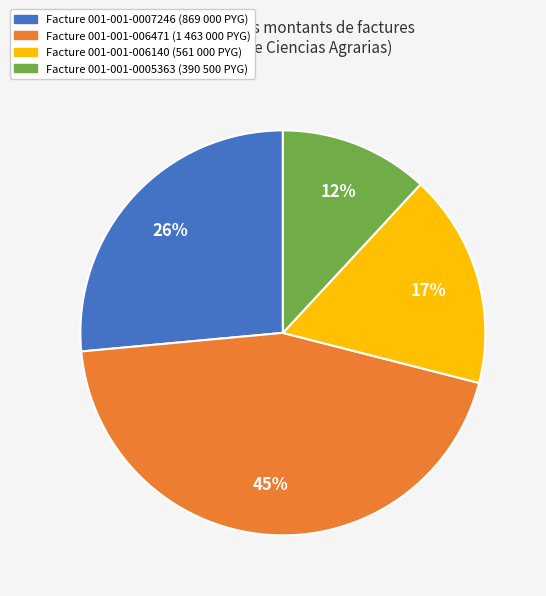

Is the sum of Facture 001-001-0007246 (869 000 PYG) and Facture 001-001-0005363 (390 500 PYG) greater than half?

No